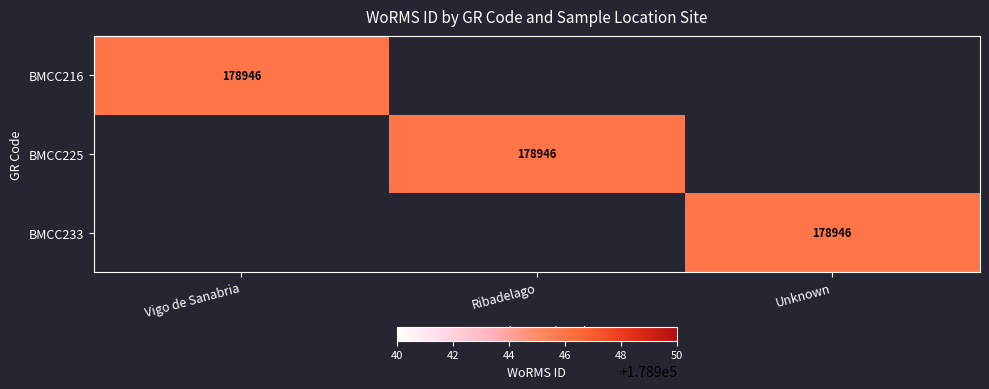

True or false: BMCC216 has a value of 272278 at Vigo de Sanabria.

False